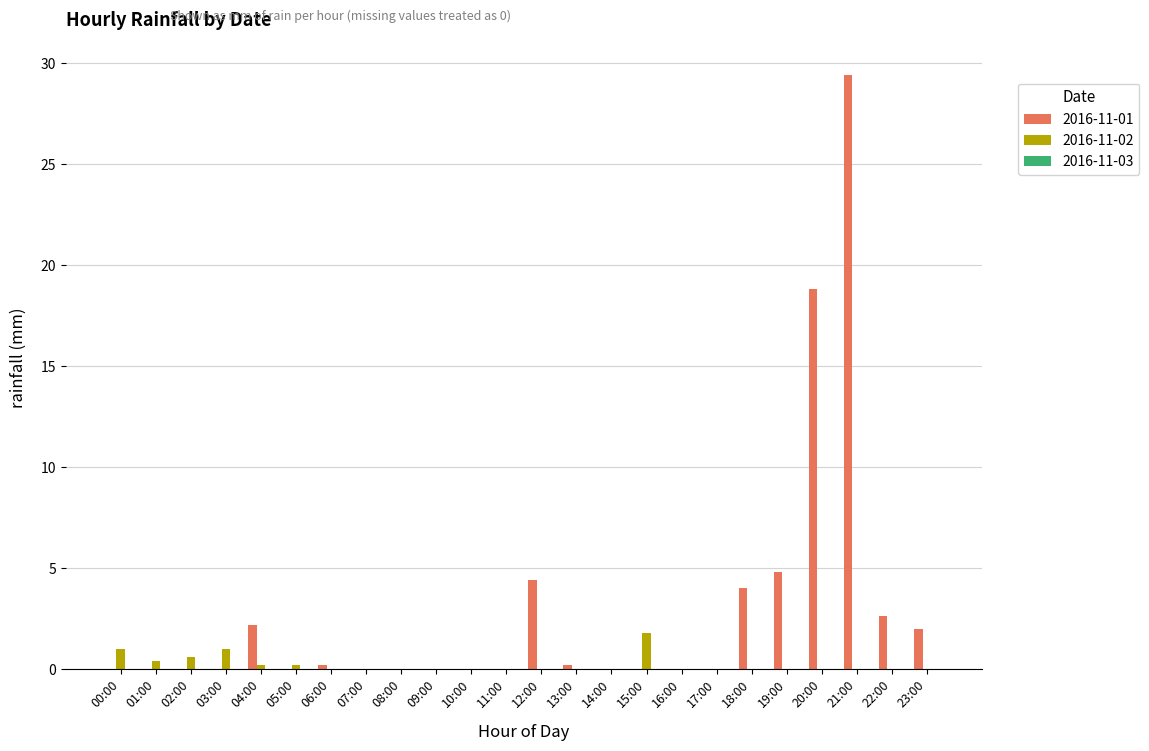

What is the spread (max minus min) of values at 18:00?

4.0